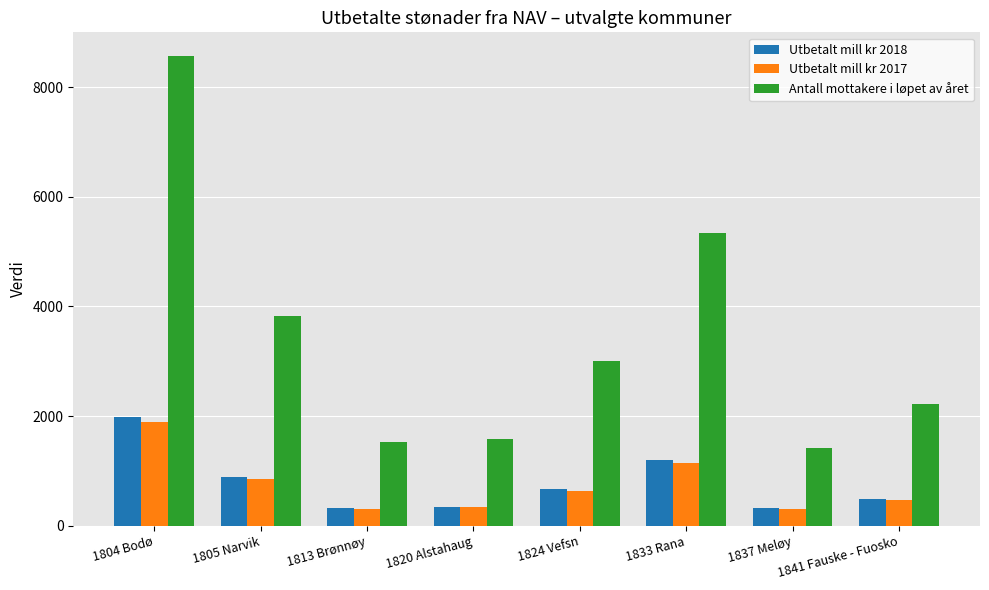

Is it true that Utbetalt mill kr 2017 equals 310.2 at 1813 Brønnøy?

True